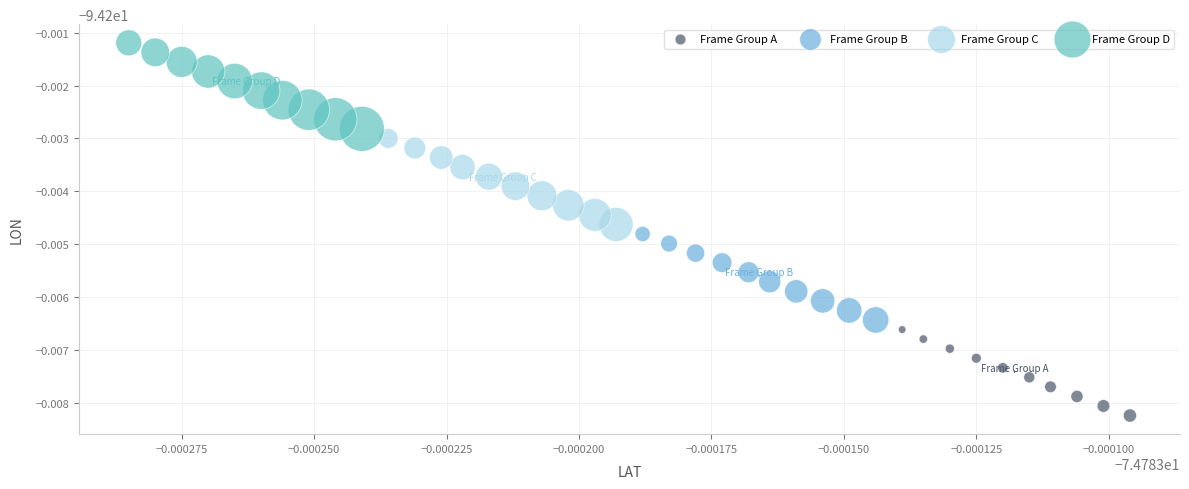

Which series contains the highest Y value?

Frame Group D